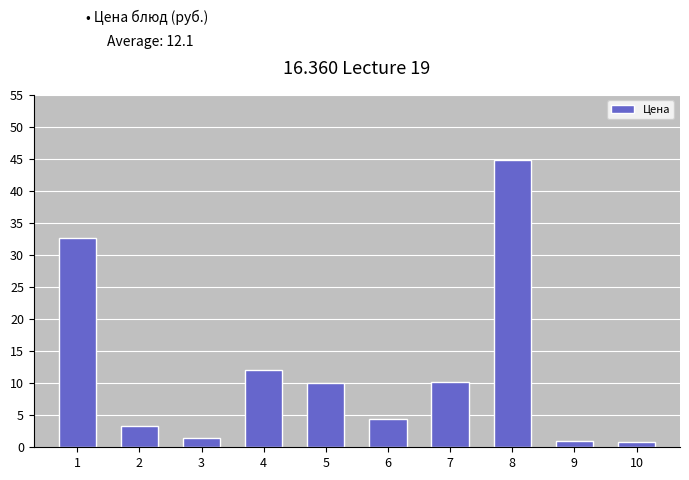

The chart shows a value of 3.3 at 2. True or false?

True